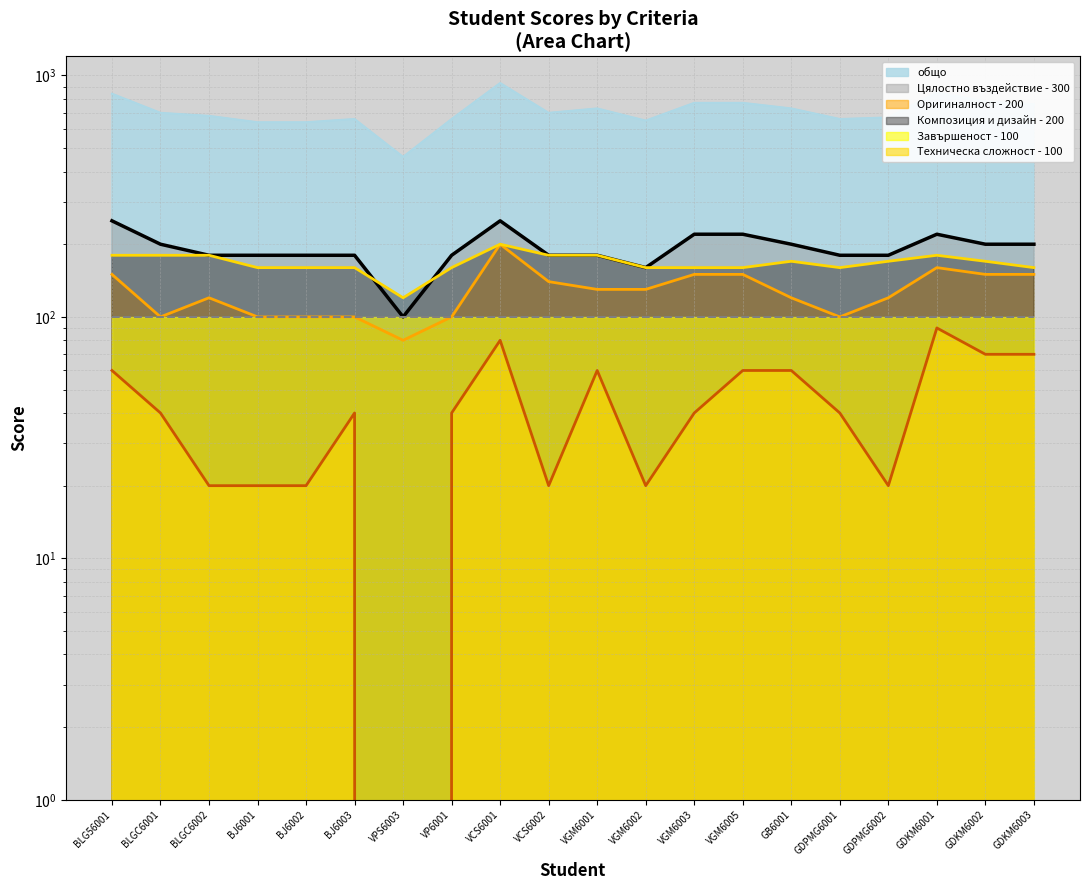

List the labels in order of Оригиналност - 200 value, smallest first.

VPS6003, BLGC6001, BJ6001, BJ6002, BJ6003, VP6001, GDPMG6001, BLGC6002, GB6001, GDPMG6002, VGM6001, VGM6002, VCS6002, BLG56001, VGM6003, VGM6005, GDKM6002, GDKM6003, GDKM6001, VCS6001